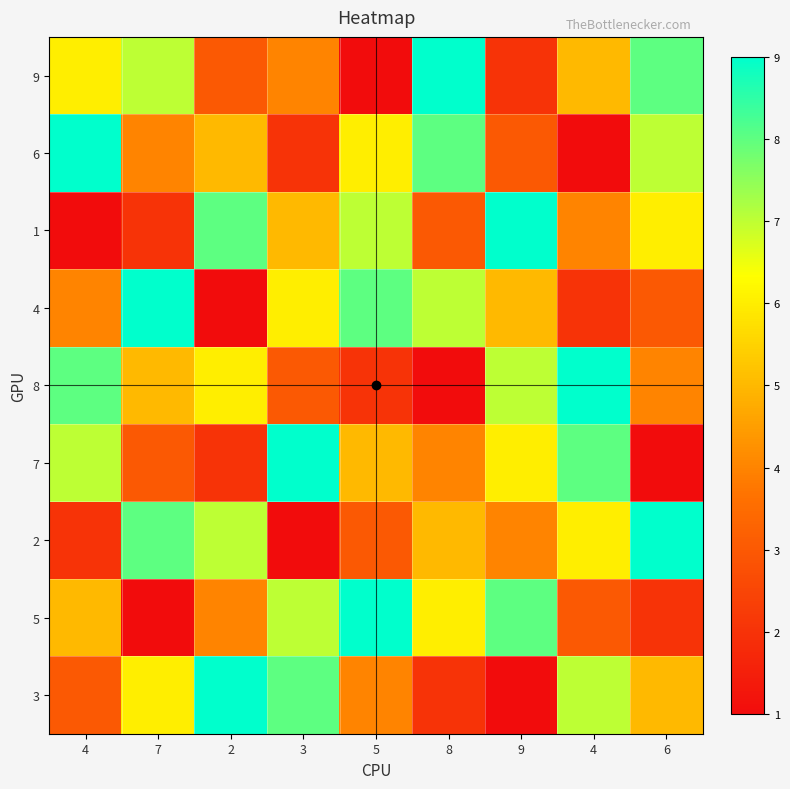

Reading left to right, what are all the values shown in this chart?

9: 4=6	7=7	2=3	3=4	5=1	8=9	9=2	4=5	6=8
6: 4=9	7=4	2=5	3=2	5=6	8=8	9=3	4=1	6=7
1: 4=1	7=2	2=8	3=5	5=7	8=3	9=9	4=4	6=6
4: 4=4	7=9	2=1	3=6	5=8	8=7	9=5	4=2	6=3
8: 4=8	7=5	2=6	3=3	5=2	8=1	9=7	4=9	6=4
7: 4=7	7=3	2=2	3=9	5=5	8=4	9=6	4=8	6=1
2: 4=2	7=8	2=7	3=1	5=3	8=5	9=4	4=6	6=9
5: 4=5	7=1	2=4	3=7	5=9	8=6	9=8	4=3	6=2
3: 4=3	7=6	2=9	3=8	5=4	8=2	9=1	4=7	6=5